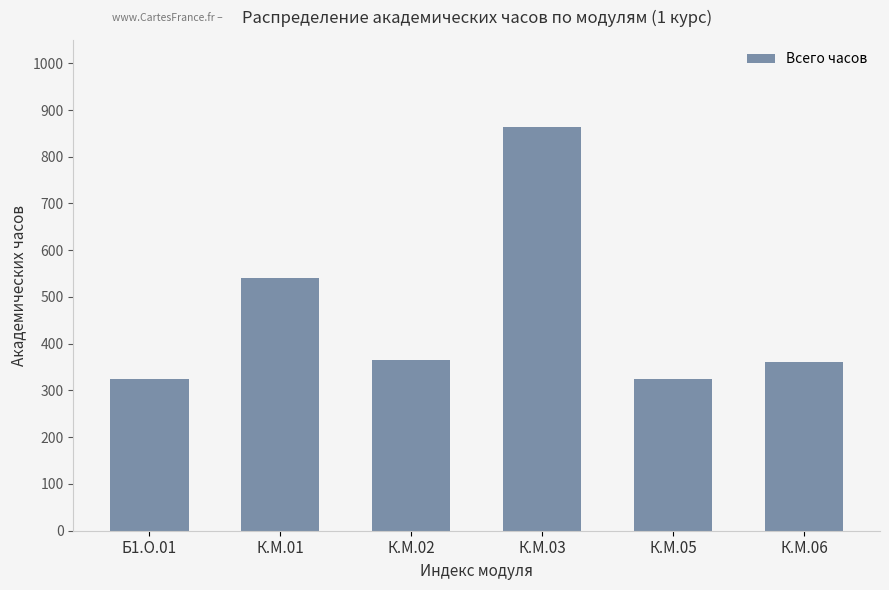

What is the label of the 4th bar from the right?

К.М.02